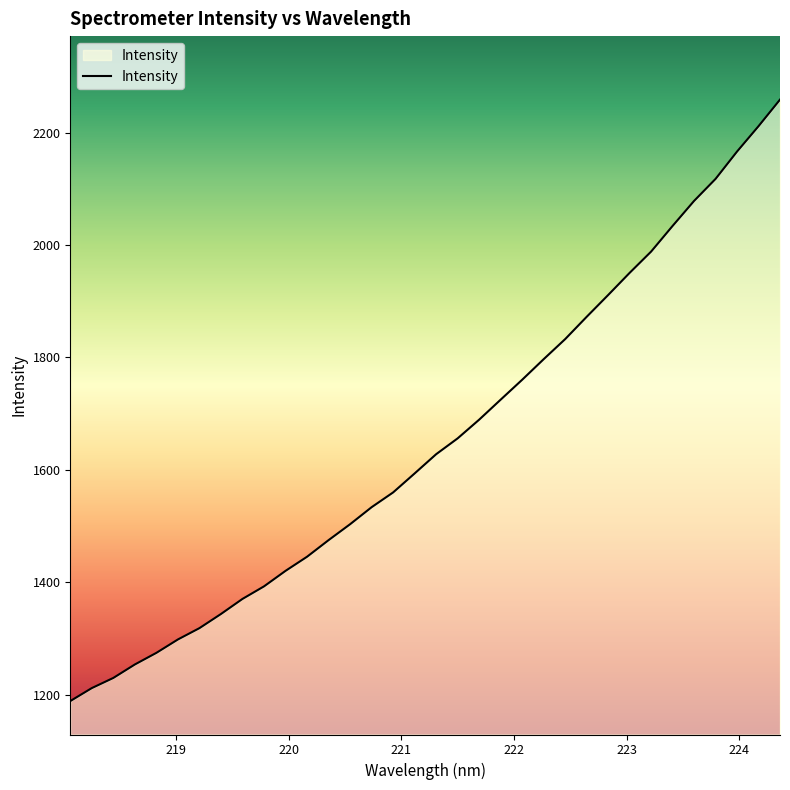

Is this an area chart (filled region under the line)?

No